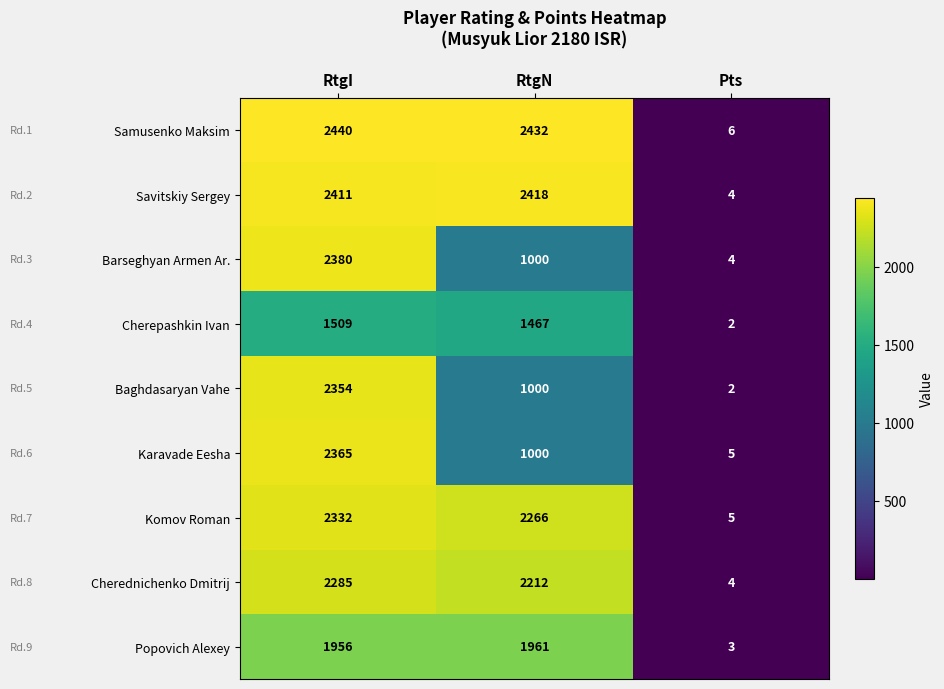

The value of Komov Roman at Pts is 7. True or false?

False